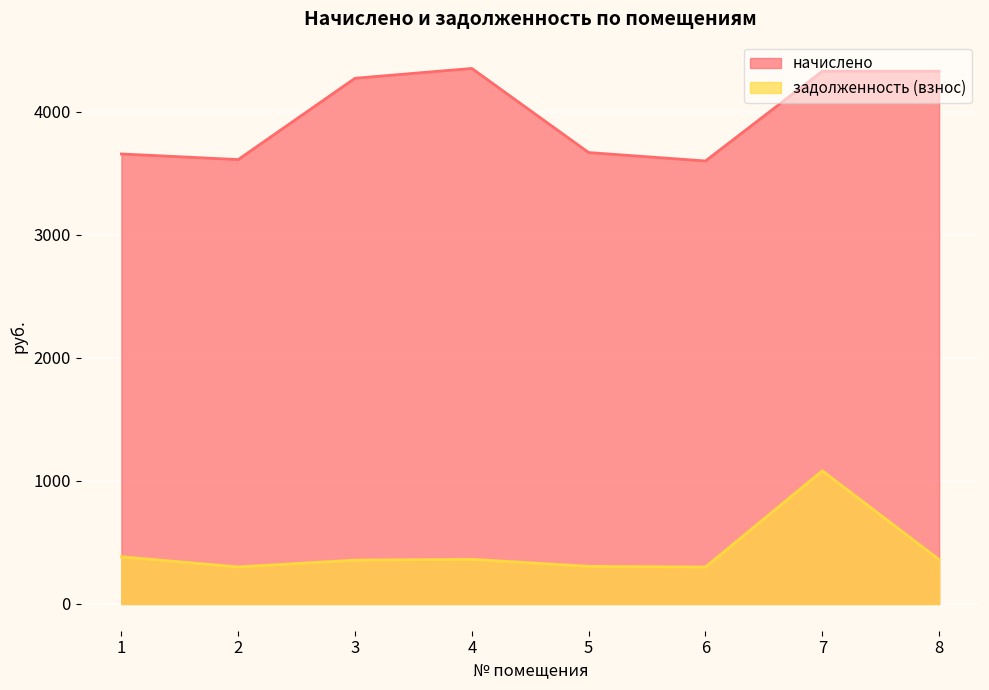

How many values in the начислено series exceed 4270?

4